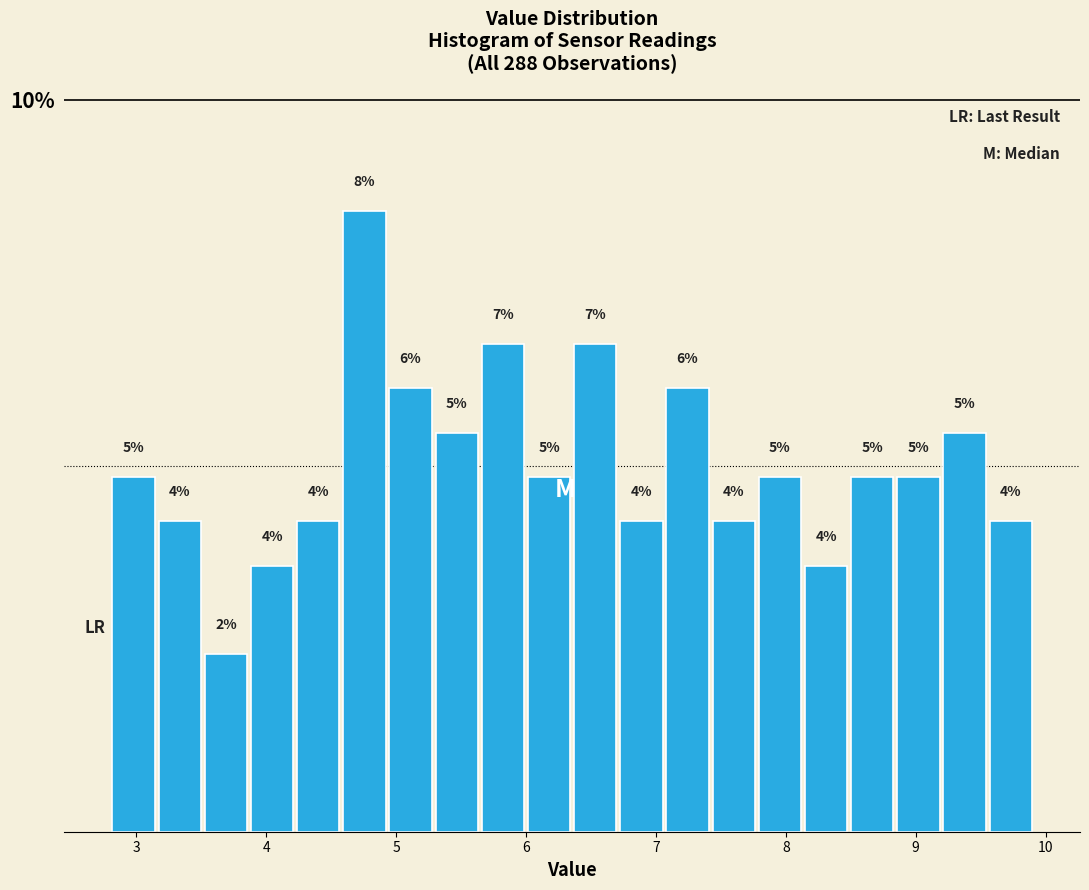

Around what value on the x-axis is the tallest bar? Give the approximate position of its centre, as read against the axis.

4.8